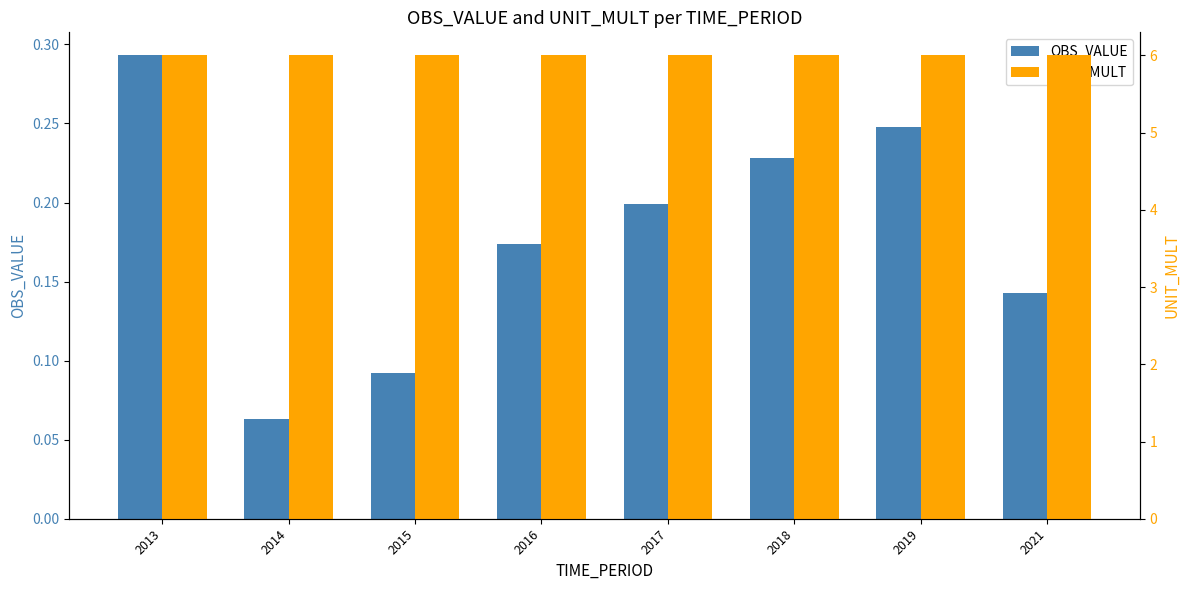

What is the average value of the OBS_VALUE series?

0.2